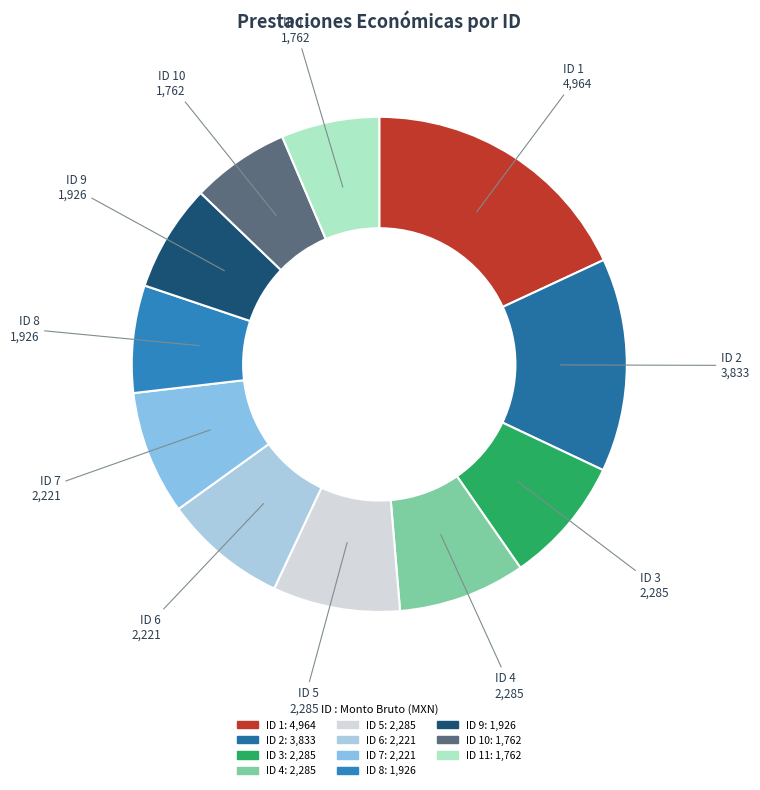

Rank the categories by value from highest to lowest.

ID 1, ID 2, ID 3, ID 4, ID 5, ID 6, ID 7, ID 8, ID 9, ID 10, ID 11